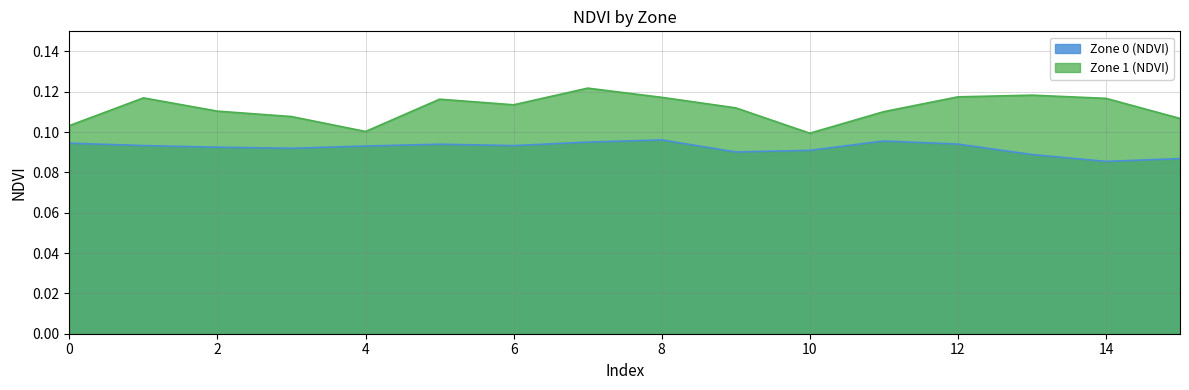

The value of Zone 0 (NDVI) at 1 is 0.1. True or false?

True